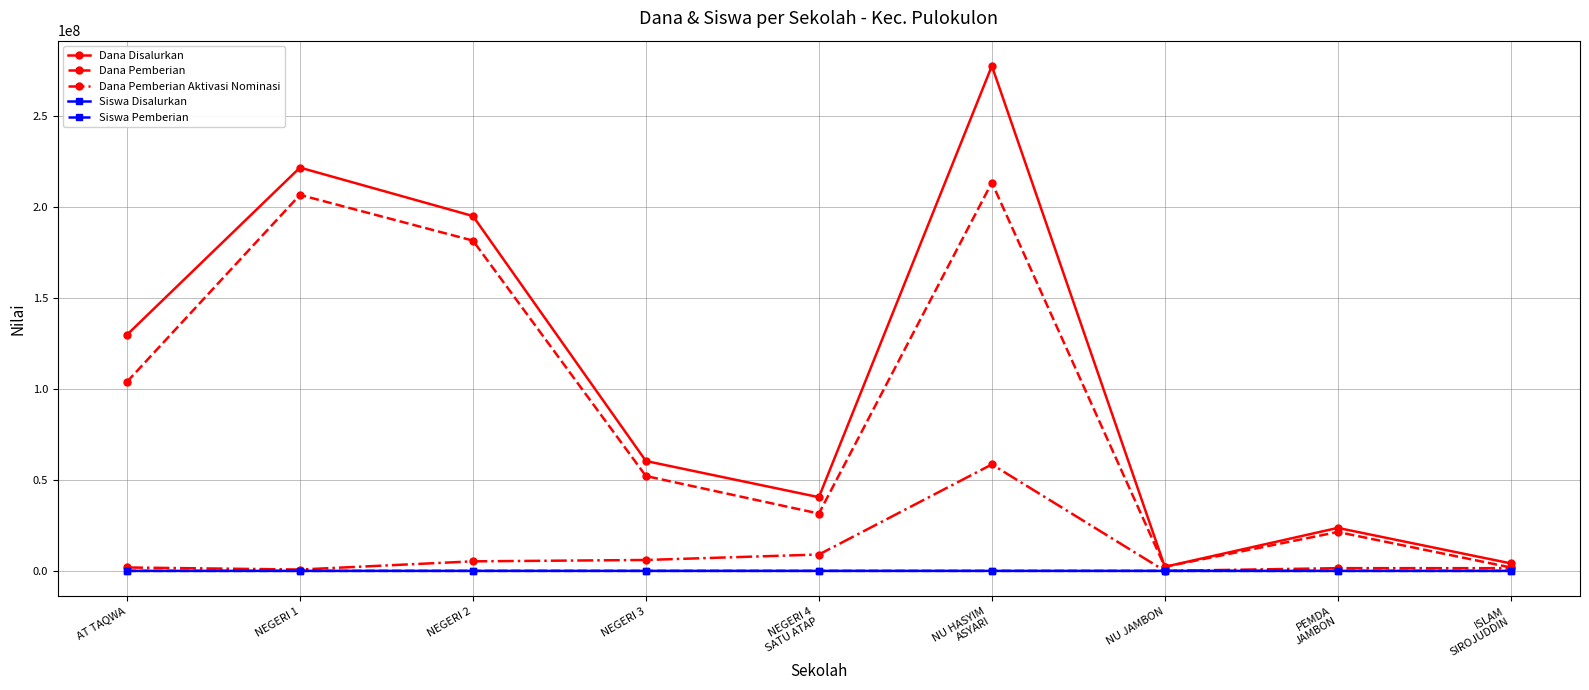

What is the label of the 2nd point from the right?

PEMDA
JAMBON